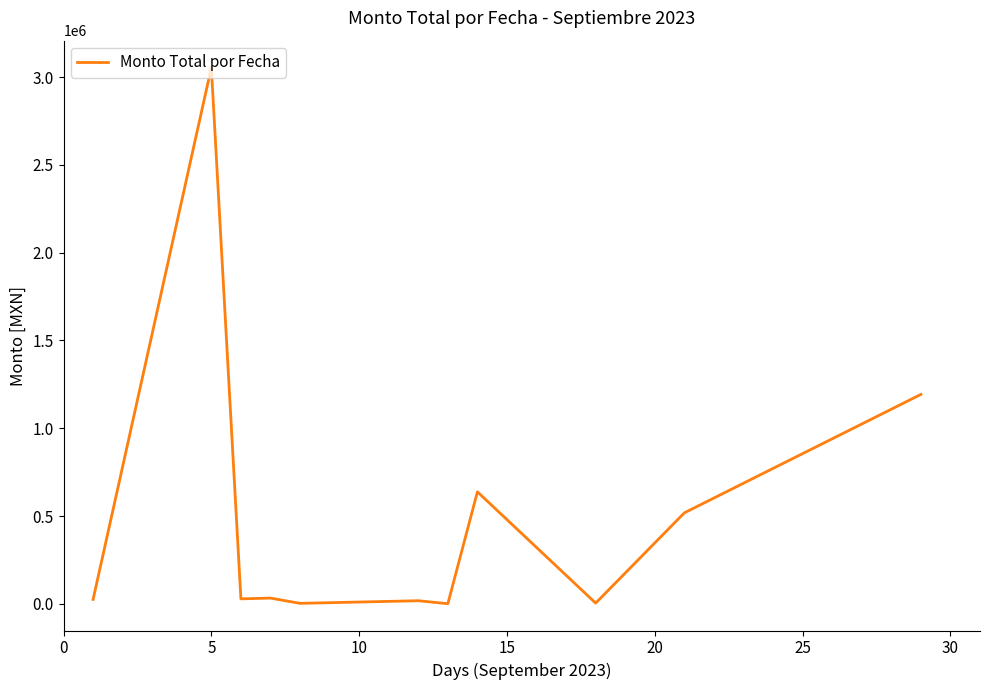

Count the number of categories in the chart.

11